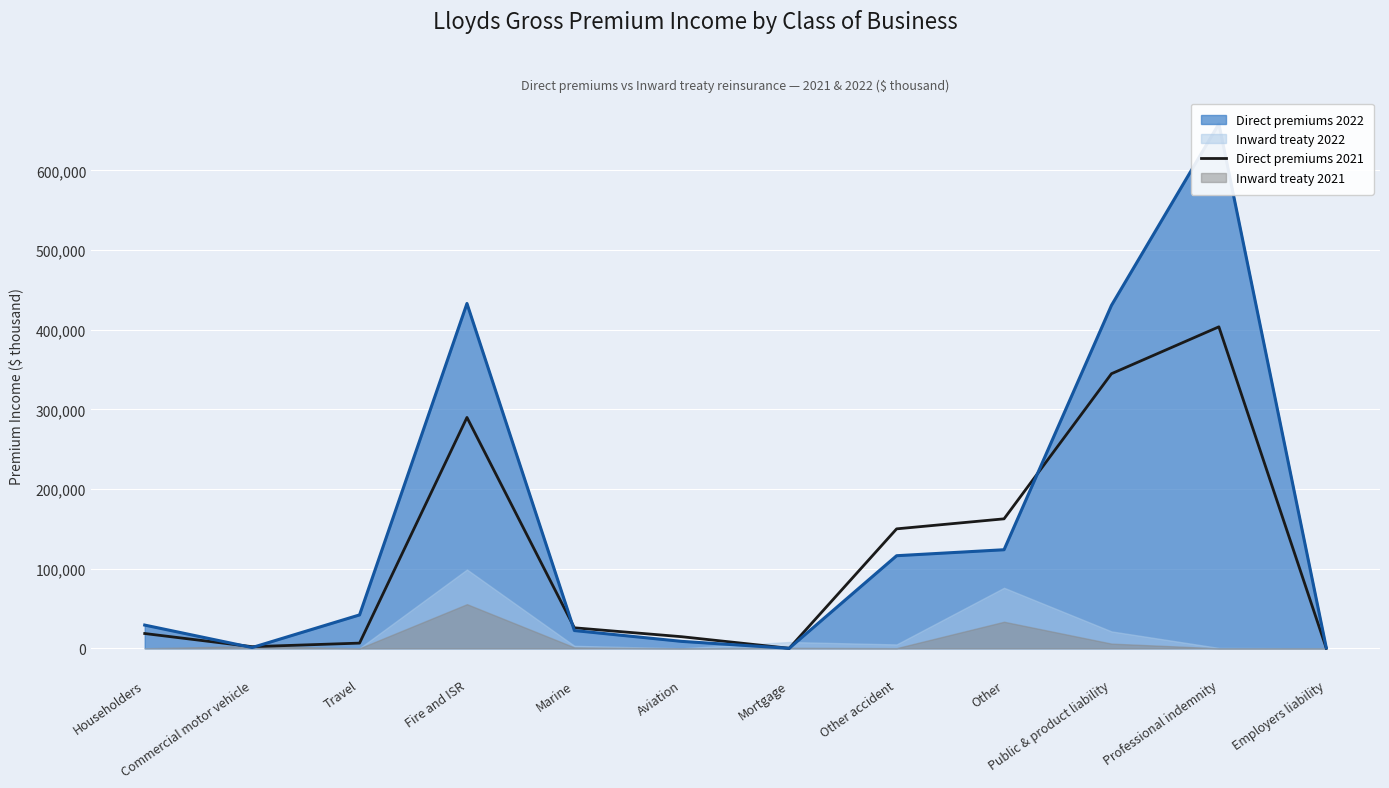

What is the value of the 4th point from the left?

289866